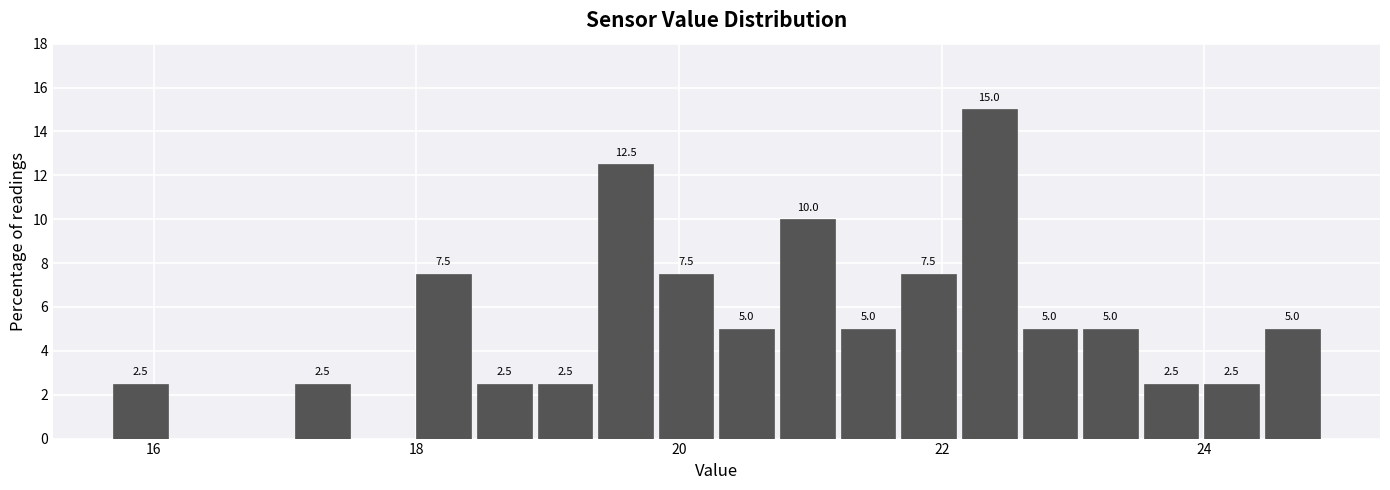

Read against the x-axis, roughly where is the centre of the tallest bar?

22.4